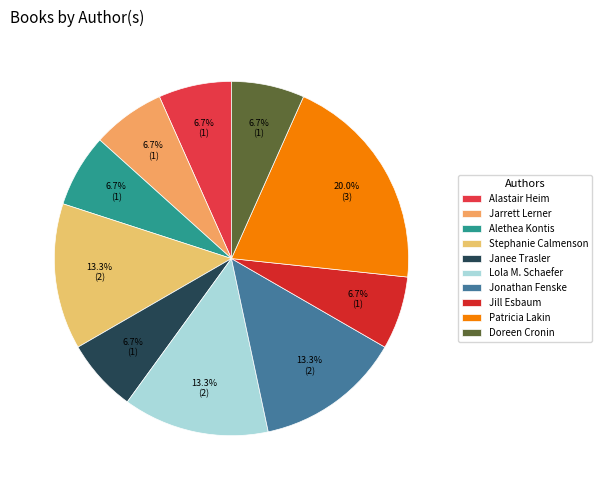

Approximately how many times larger is the value at Alastair Heim compared to Lola M. Schaefer?

0.5